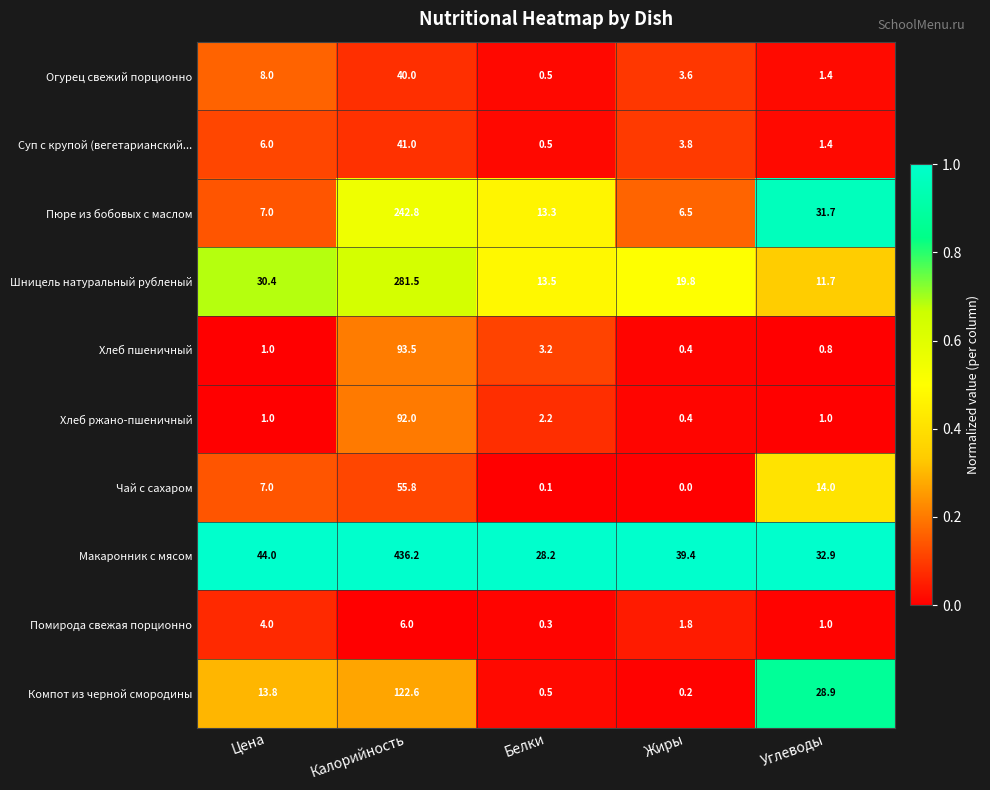

What is the difference between the Шницель натуральный рубленый values at Углеводы and Жиры?

8.1